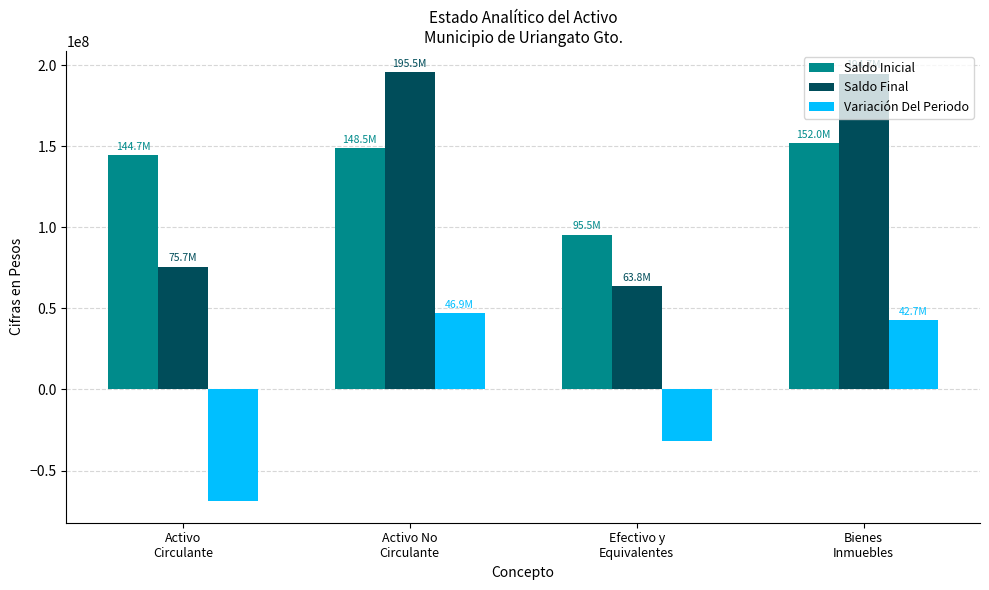

At Activo
Circulante, list the series in order from largest to smallest.

Saldo Inicial, Saldo Final, Variación Del Periodo